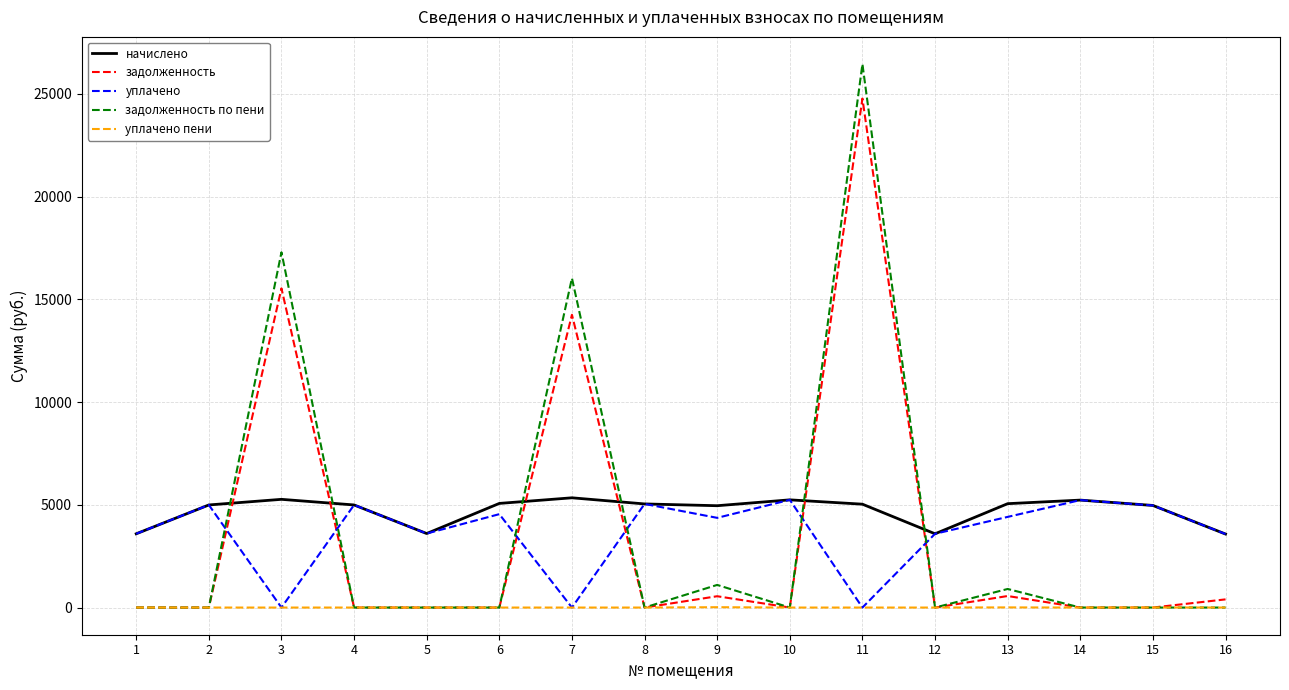

How many intersections are there between начислено and задолженность по пени?

6